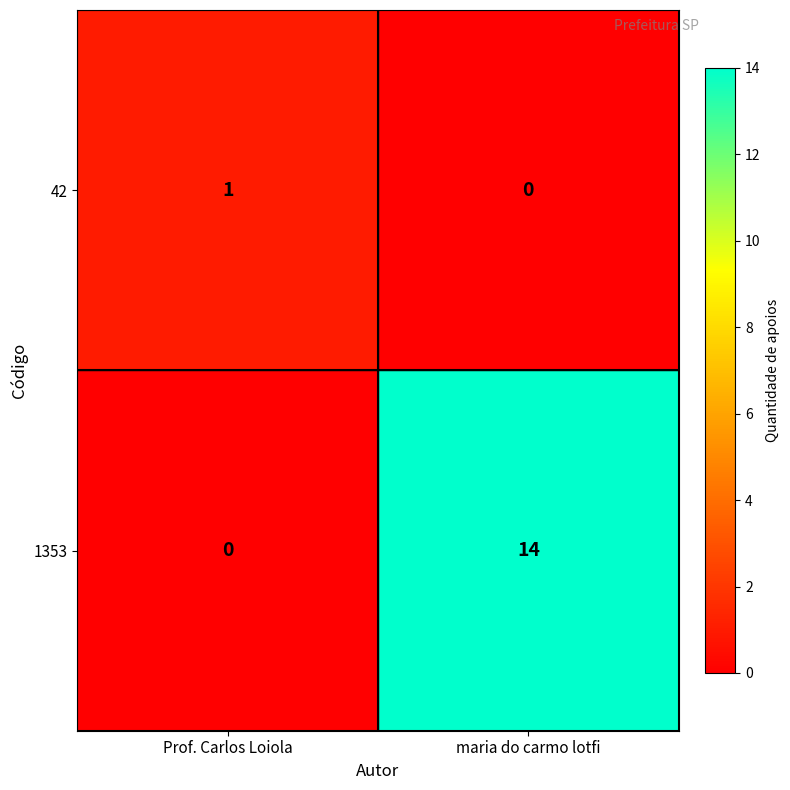

Which series has the largest range (max minus min)?

1353